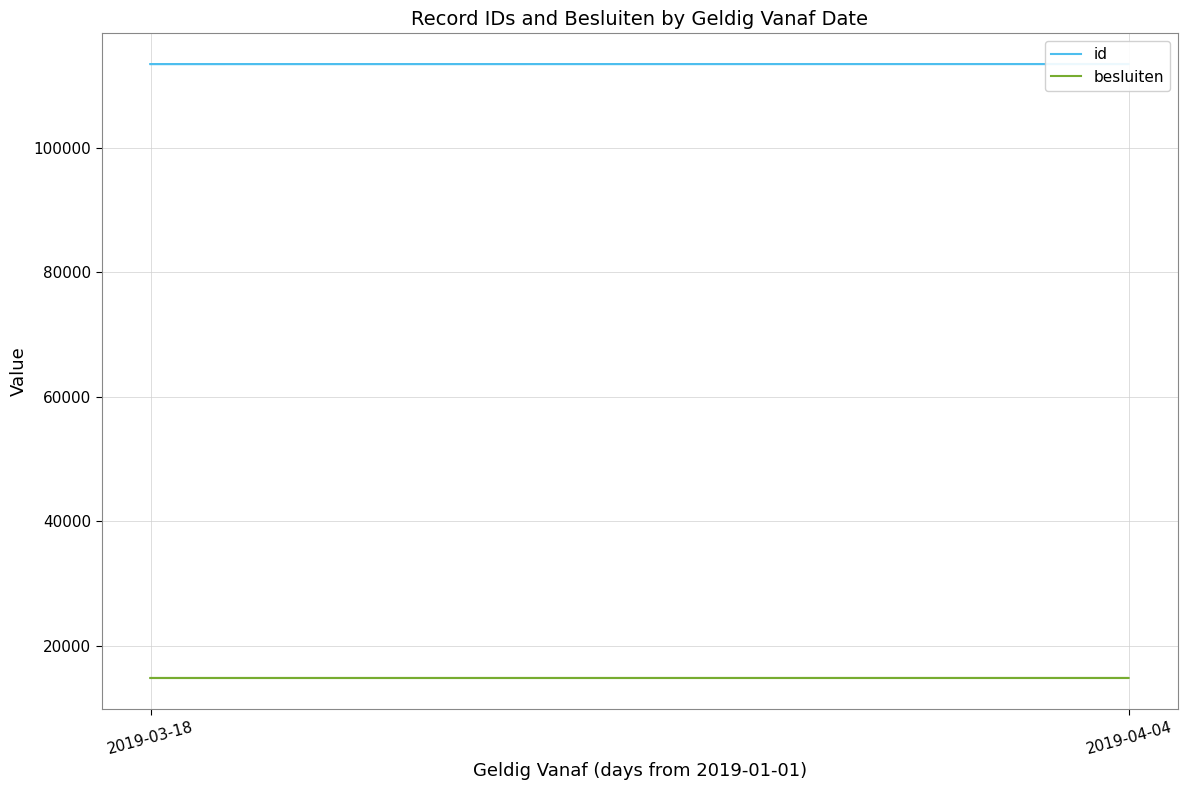

True or false: id has a value of 184509 at 2019-03-18.

False